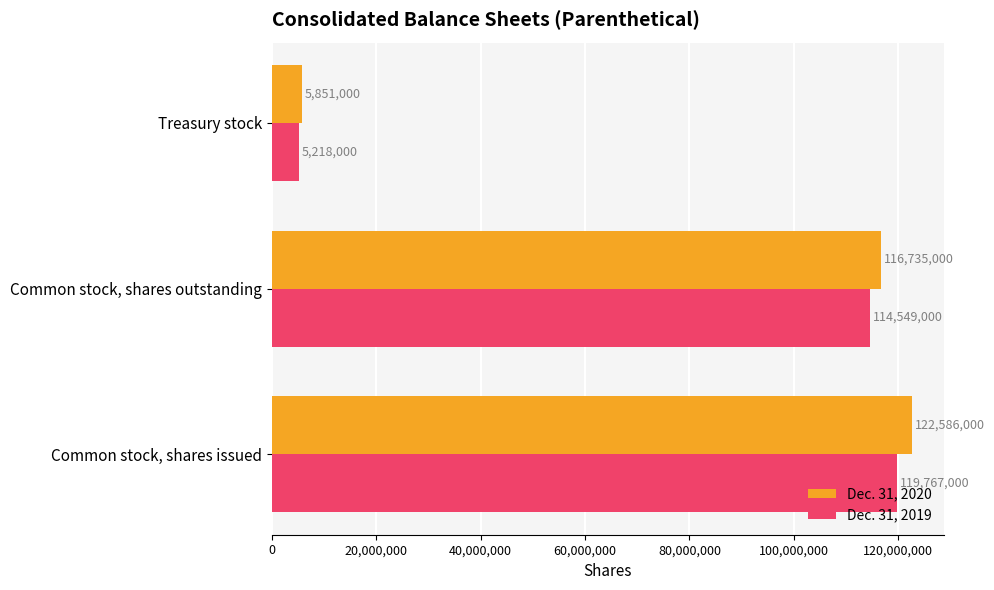

Rank the categories by Dec. 31, 2019 value from lowest to highest.

Treasury stock, Common stock, shares outstanding, Common stock, shares issued